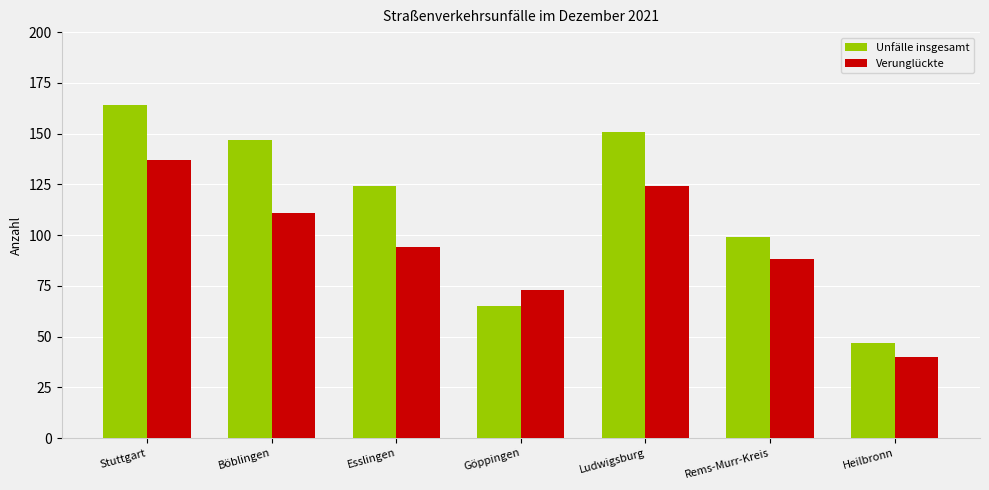

At Esslingen, list the series in order from smallest to largest.

Verunglückte, Unfälle insgesamt